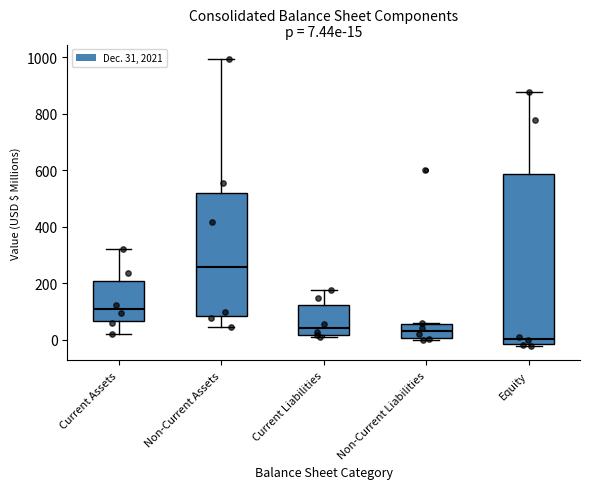

Which box has the highest median line?

Non-Current Assets